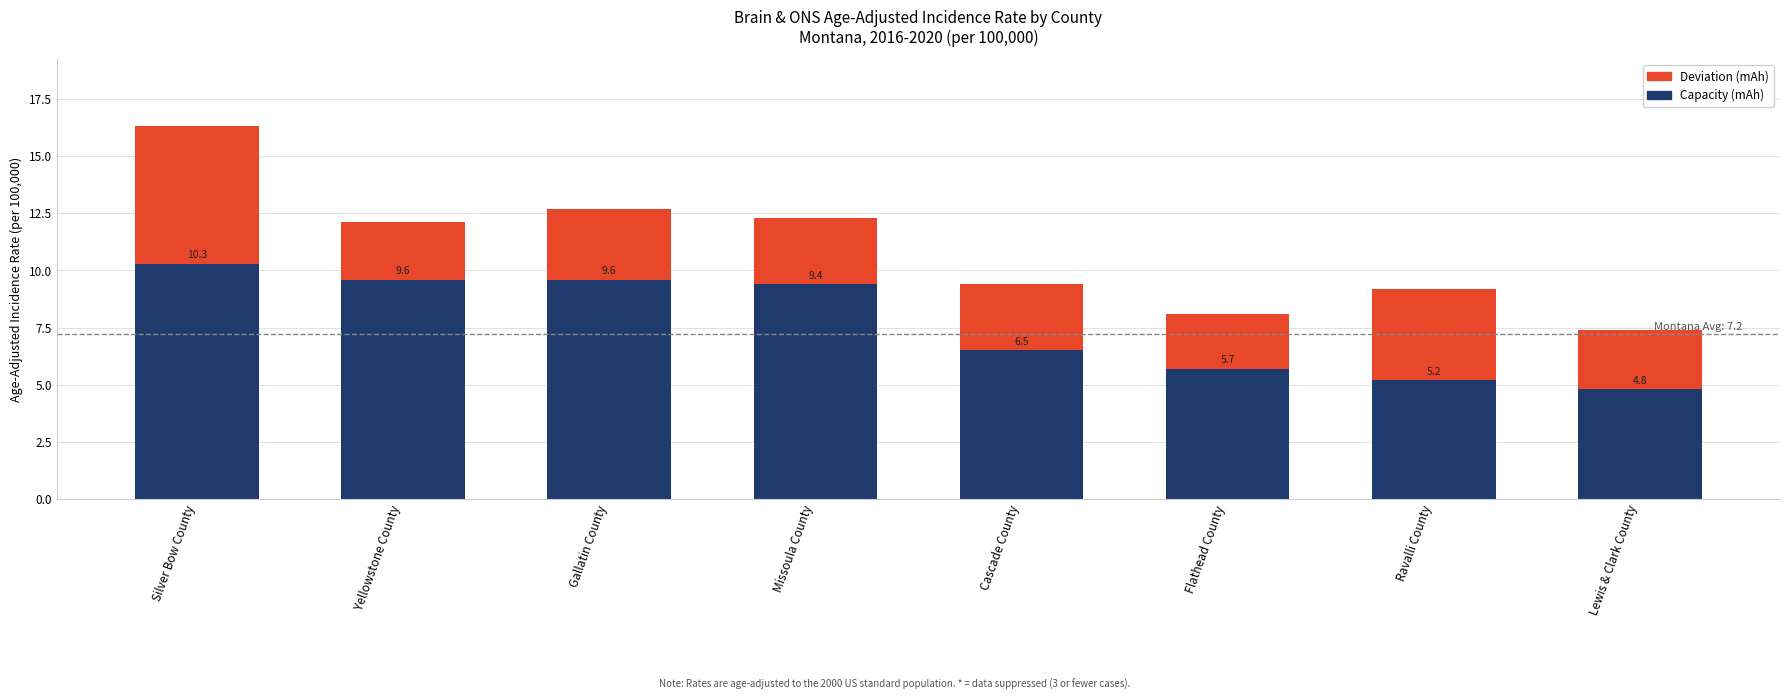

At Flathead County, list the series in order from largest to smallest.

Capacity (mAh), Deviation (mAh)